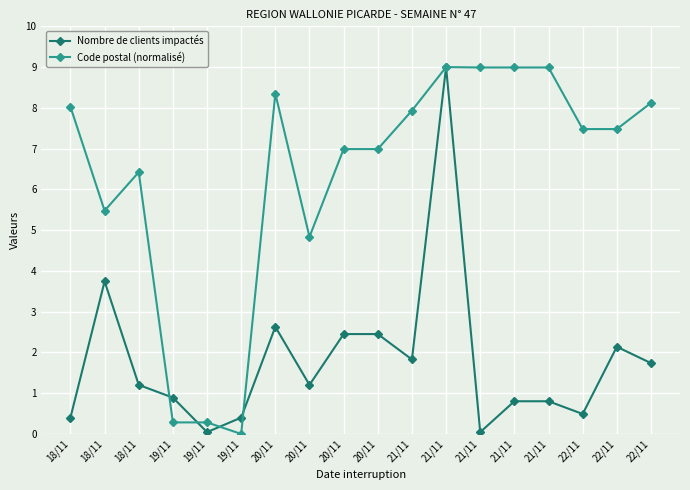

Which series has the largest total across all categories?

Code postal (normalisé)